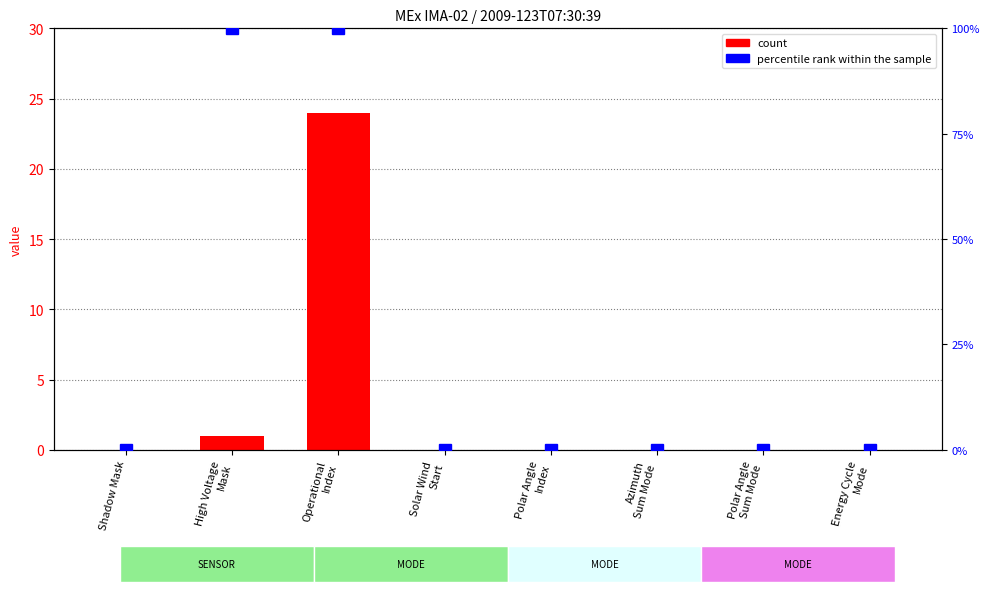

At which label is the value closest to 12?

High Voltage
Mask